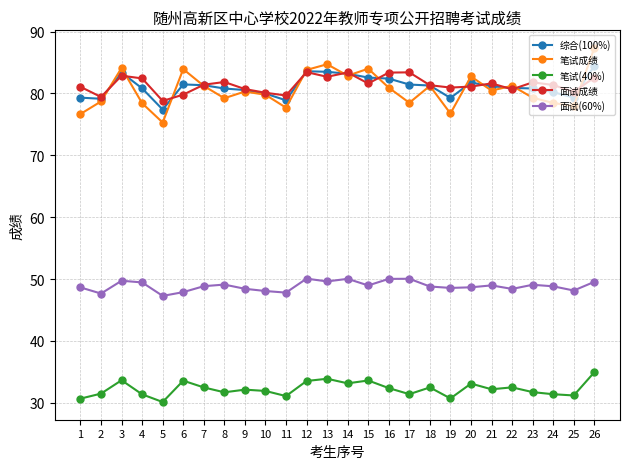

The 笔试成绩 series shows 83.8 at 12. True or false?

True